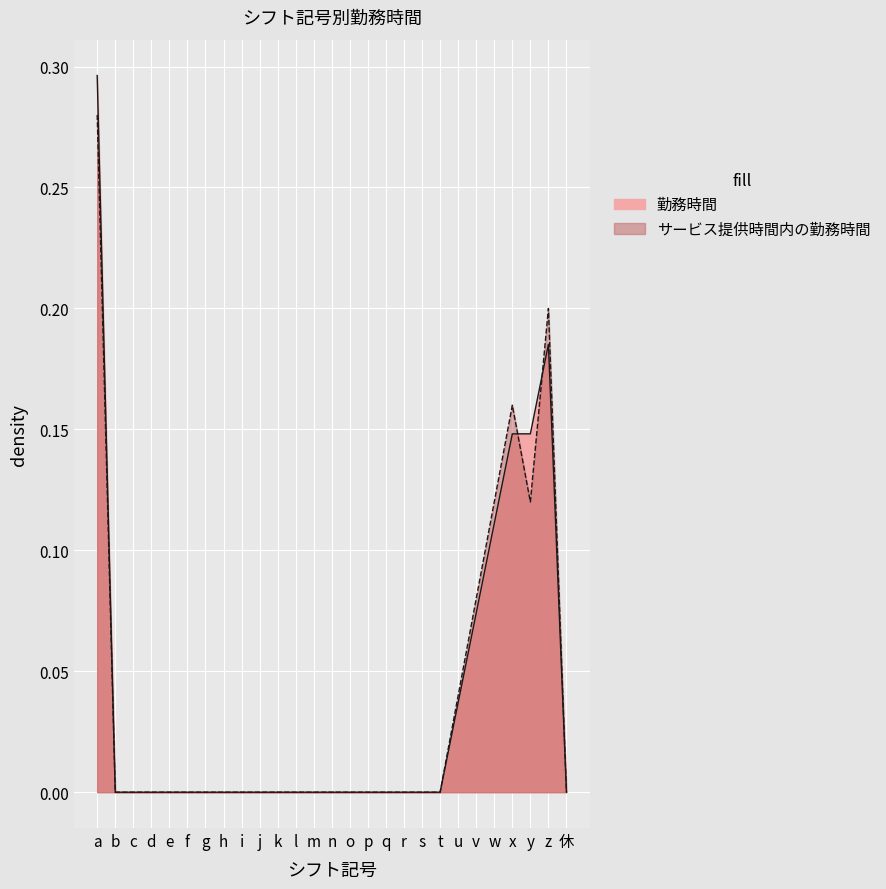

What is the difference between the second highest and second lowest values in the サービス提供時間内の勤務時間 series?

0.2